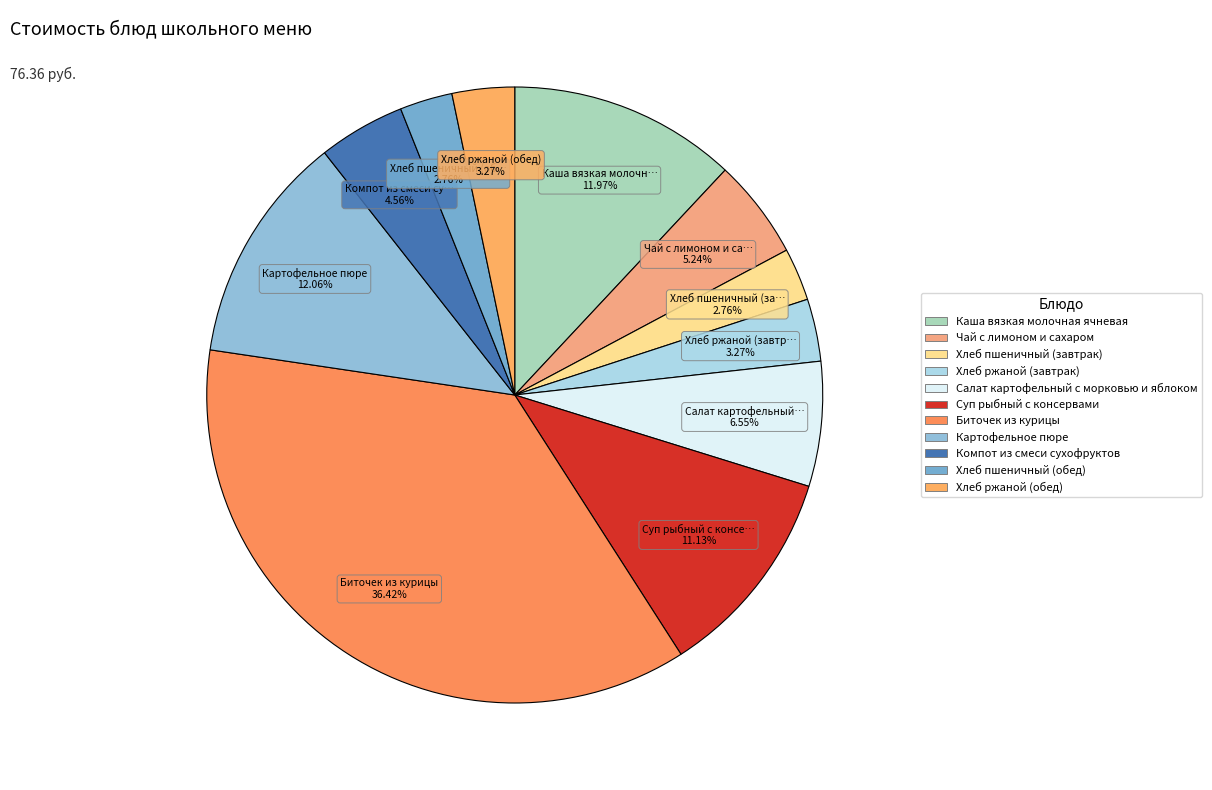

To the nearest percent, what portion does Хлеб ржаной (обед) represent?

3%